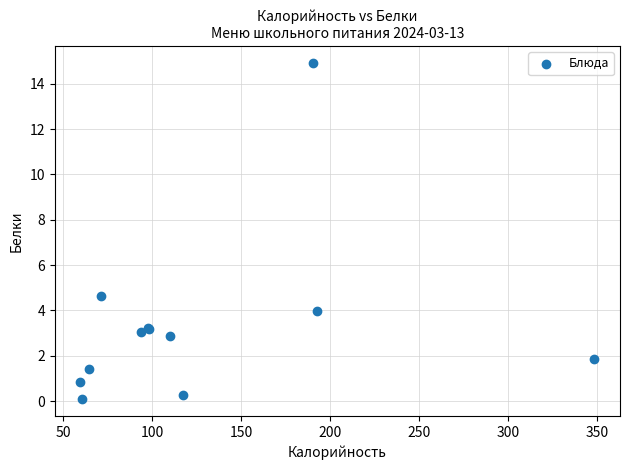

What Y value in the scatter plot is closest to 7?

4.6